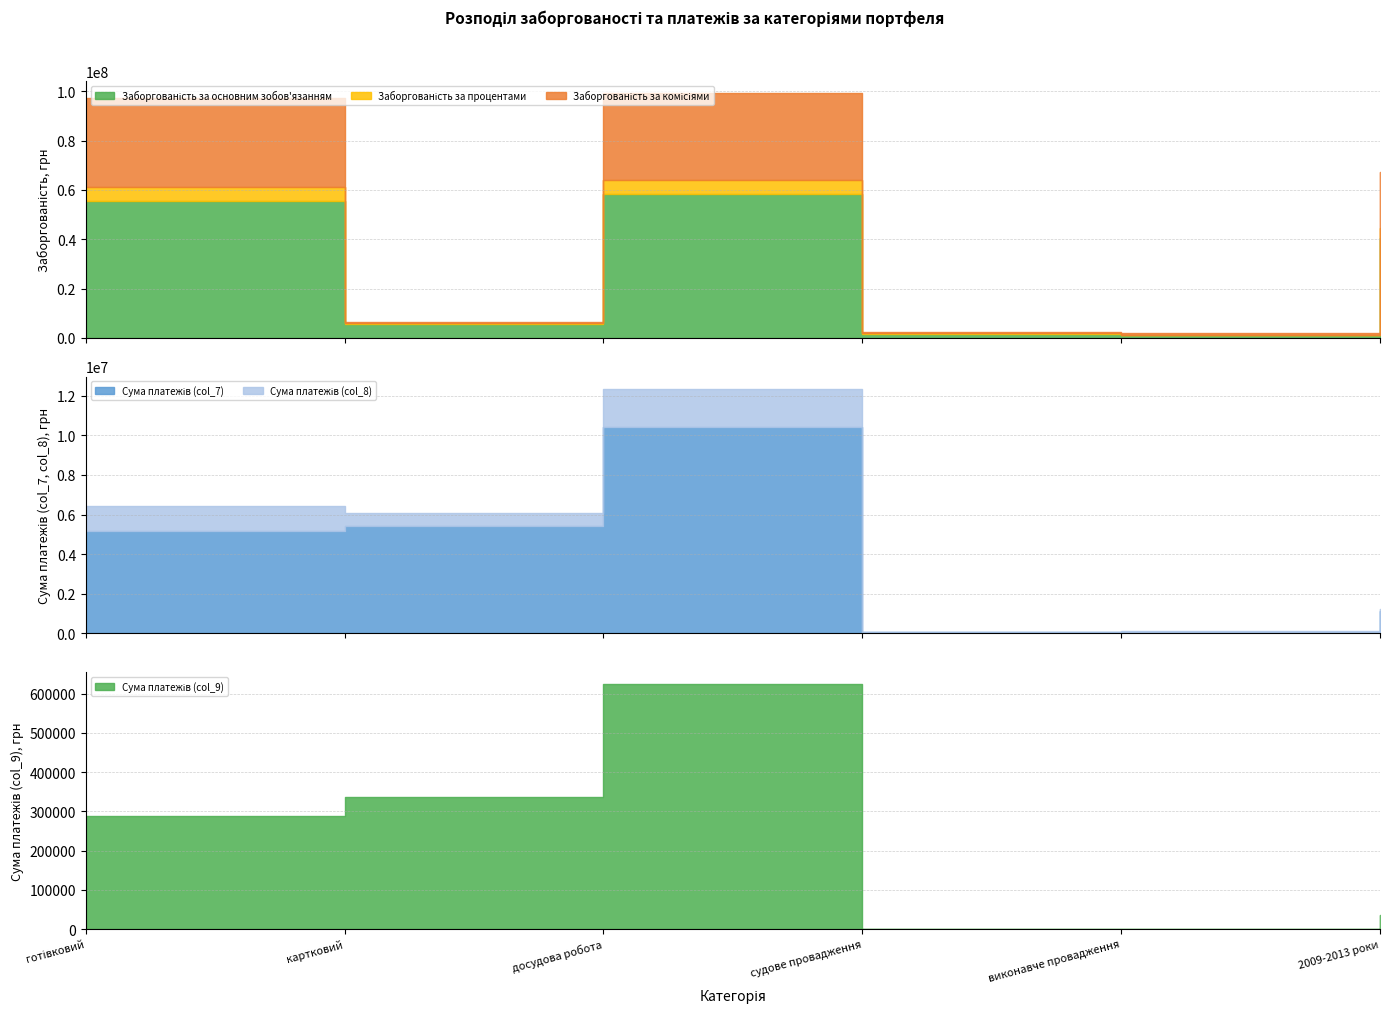

What is the difference between the Сума платежів (col_9) values at судове провадження and готівковий?

287970.4